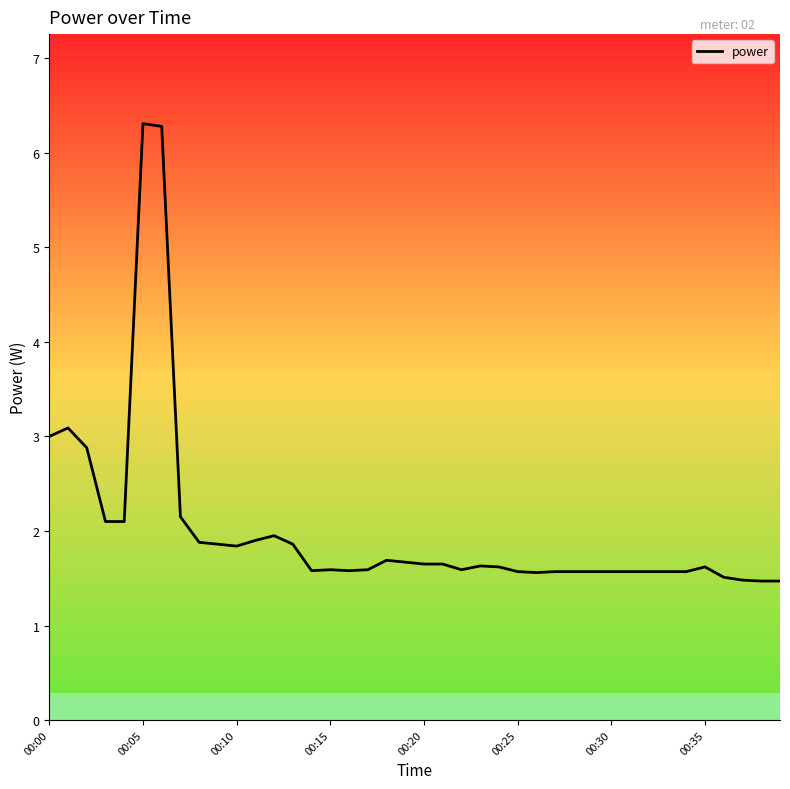

Does the chart display data point markers on the line(s)?

No